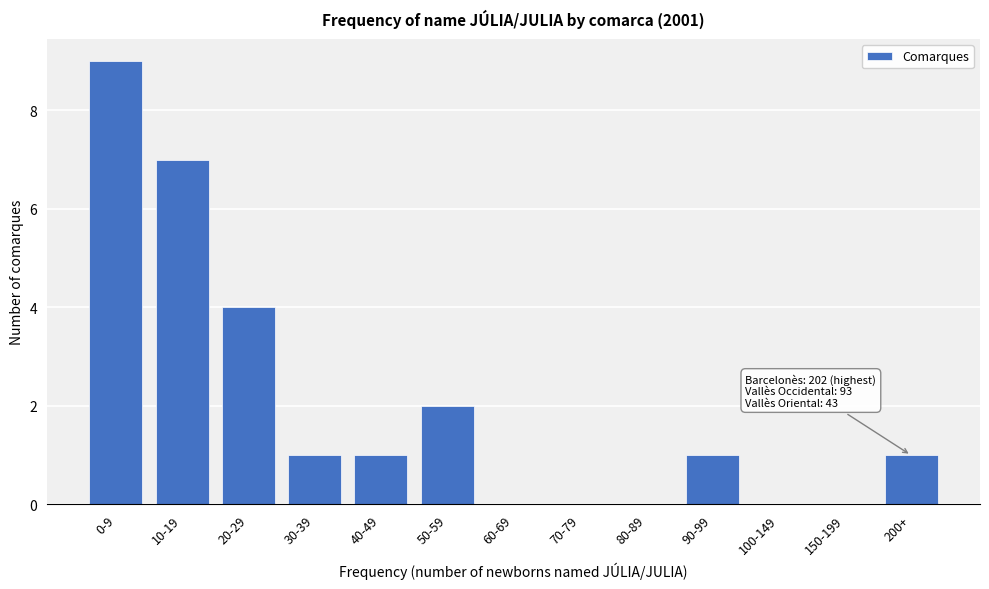

Reading left to right, list all the values displayed in this chart.

0-9=9	10-19=7	20-29=4	30-39=1	40-49=1	50-59=2	60-69=0	70-79=0	80-89=0	90-99=1	100-149=0	150-199=0	200+=1